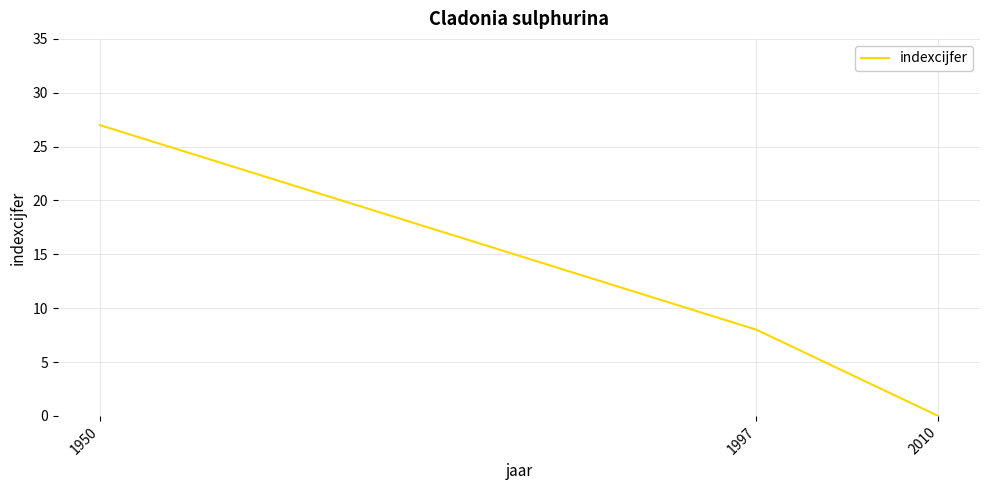

The chart shows a value of 15 at 2010. True or false?

False